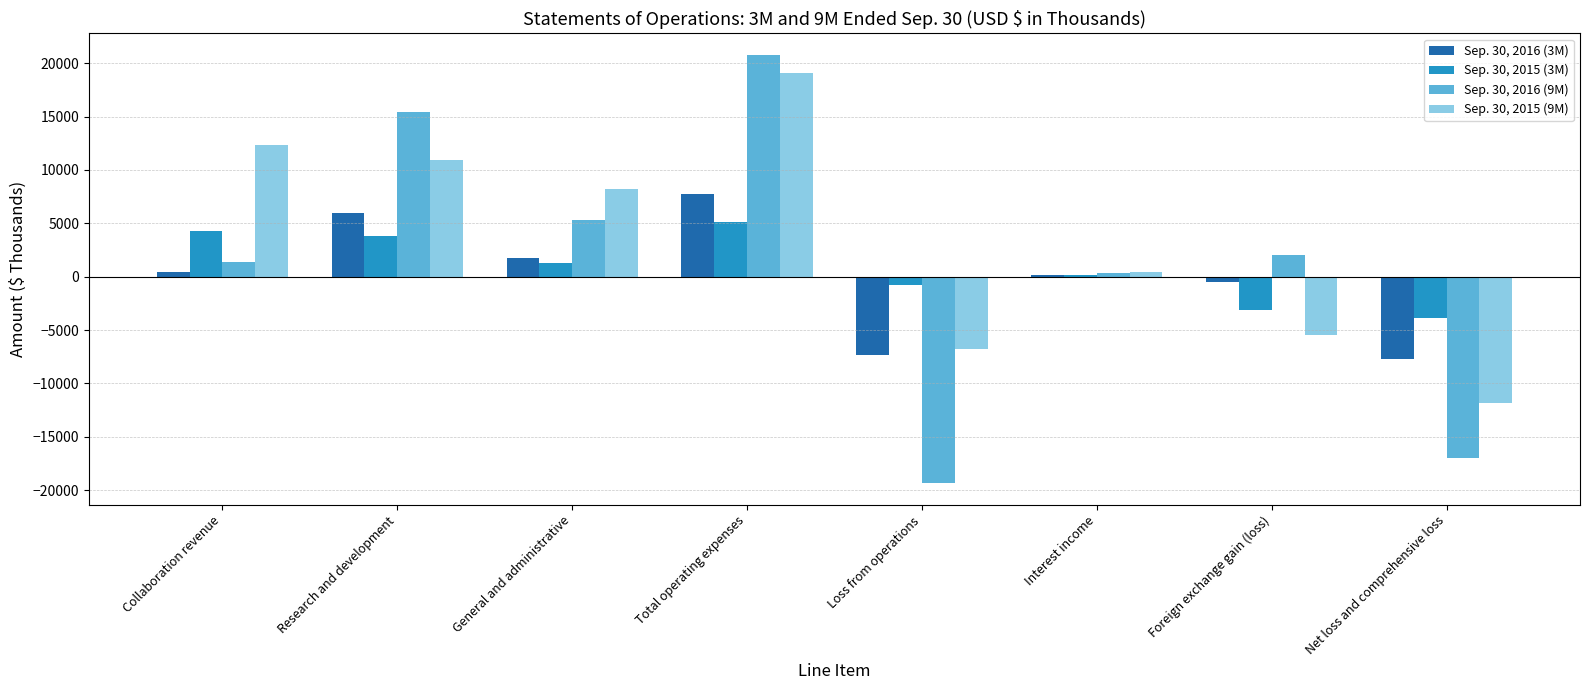

What is the difference between the Sep. 30, 2015 (3M) values at Total operating expenses and Research and development?

1321